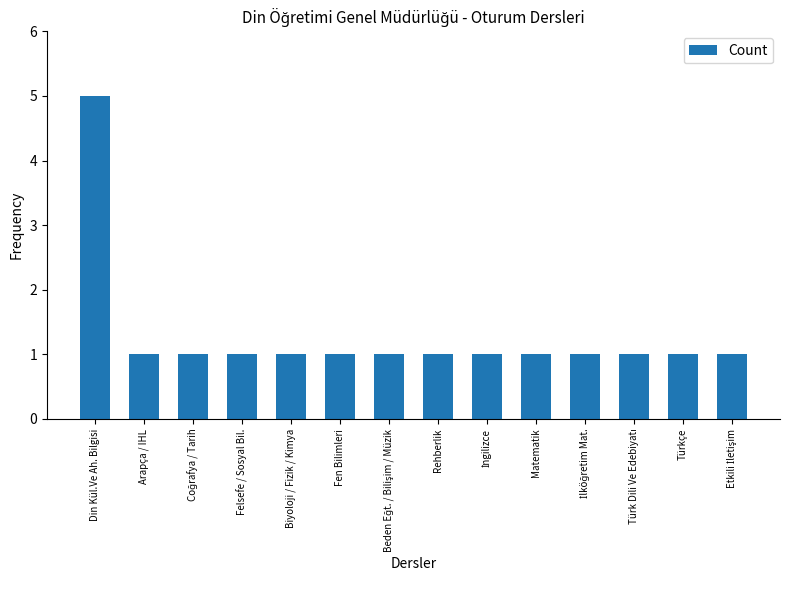

Which category has the highest value across all series?

Din Kül.Ve Ah. Bilgisi